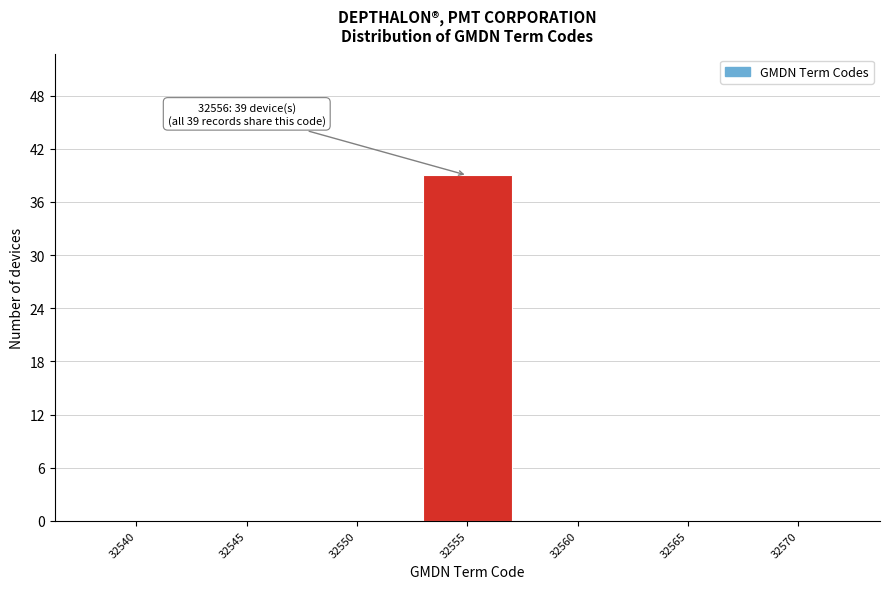

Reading left to right, list all the values displayed in this chart.

32540=0	32545=0	32550=0	32555=39	32560=0	32565=0	32570=0